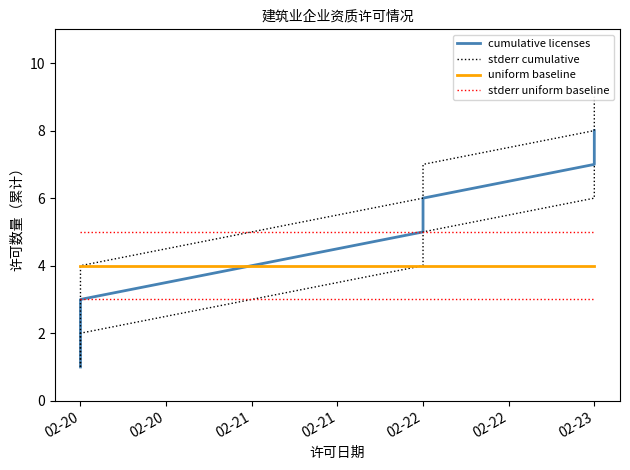

What are all the series names shown in the legend?

cumulative licenses, stderr cumulative, uniform baseline, stderr uniform baseline